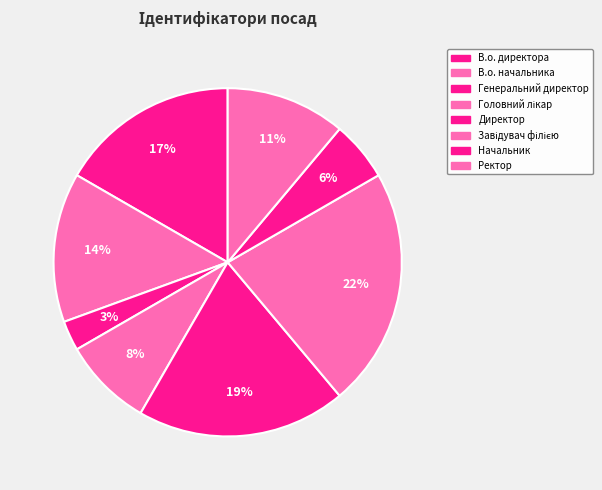

Is it true that Завідувач філією is 37% of the pie?

False